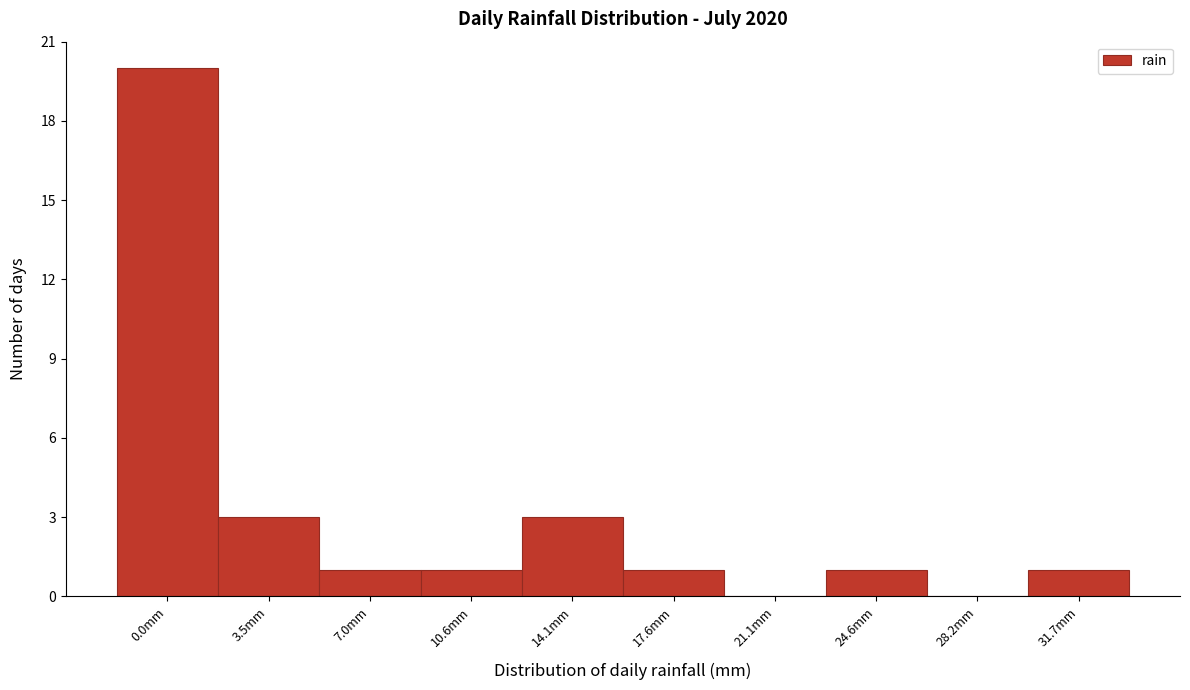

Reading right to left, transcribe all the data shown in this chart.

31.7mm=1	28.2mm=0	24.6mm=1	21.1mm=0	17.6mm=1	14.1mm=3	10.6mm=1	7.0mm=1	3.5mm=3	0.0mm=20